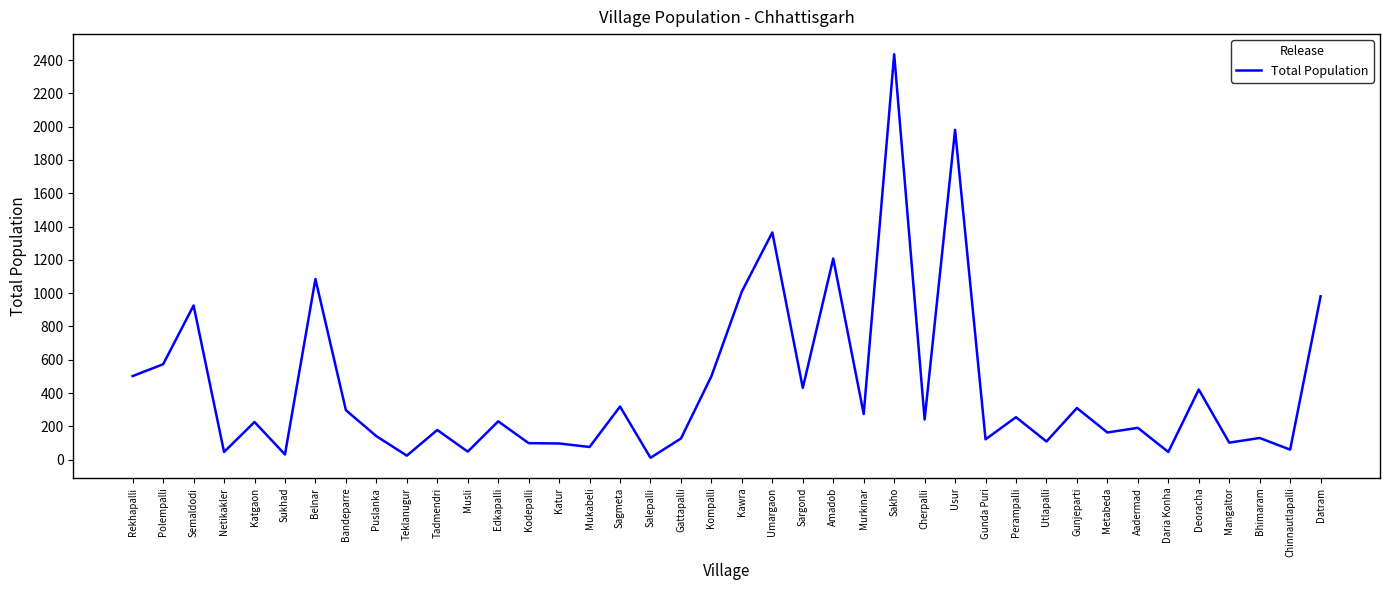

What is the difference between the maximum and minimum values?

2424